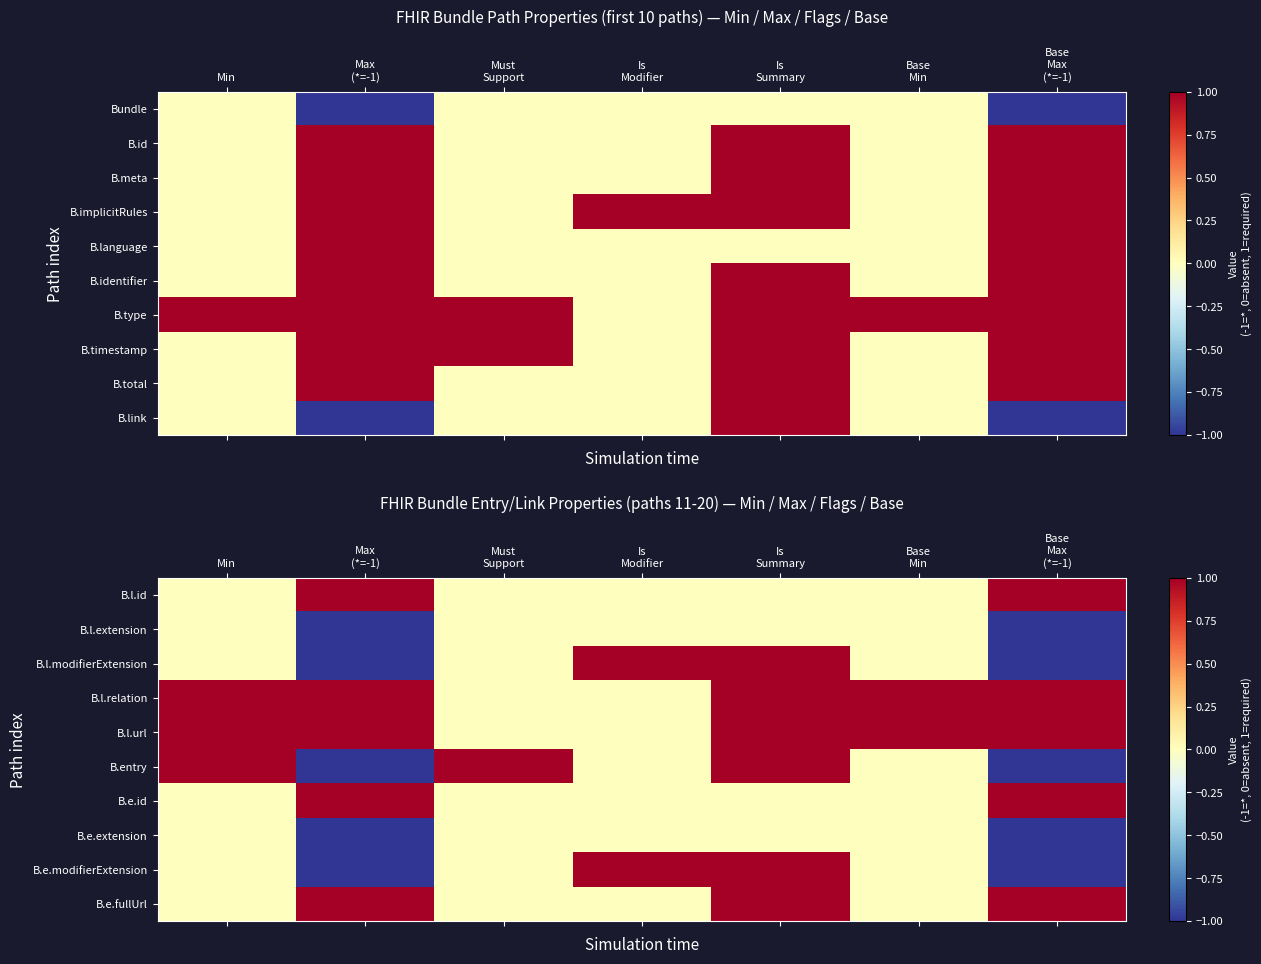

What is the total value across all series at Is
Summary?

6